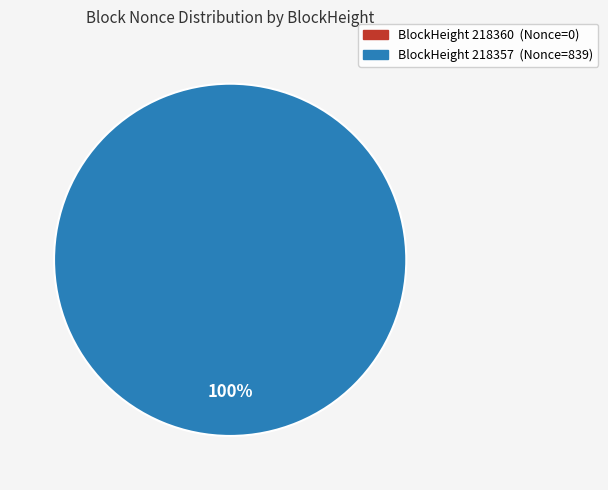

To the nearest percent, what is the average slice percentage?

50%